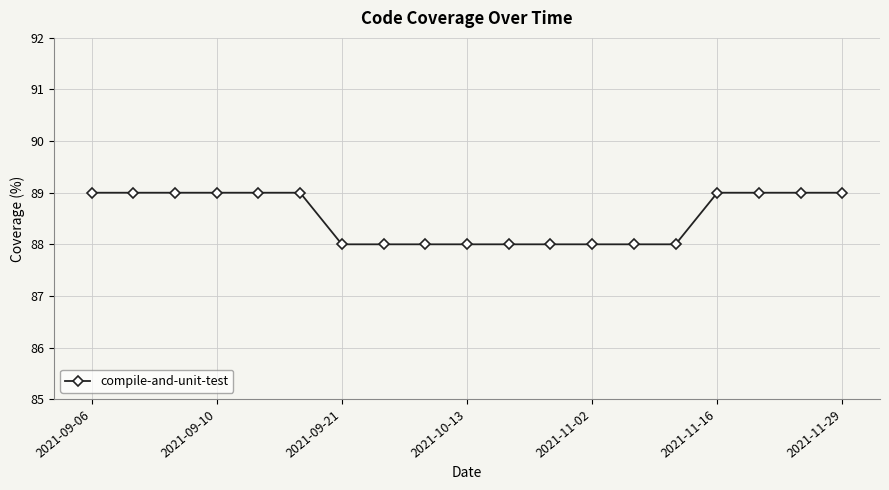

What is the sum of all values?

1682